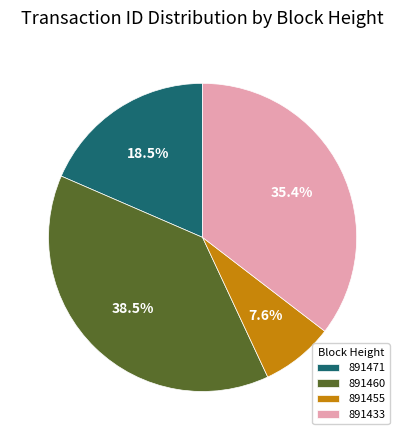

Rank the categories by value from lowest to highest.

891455, 891471, 891433, 891460